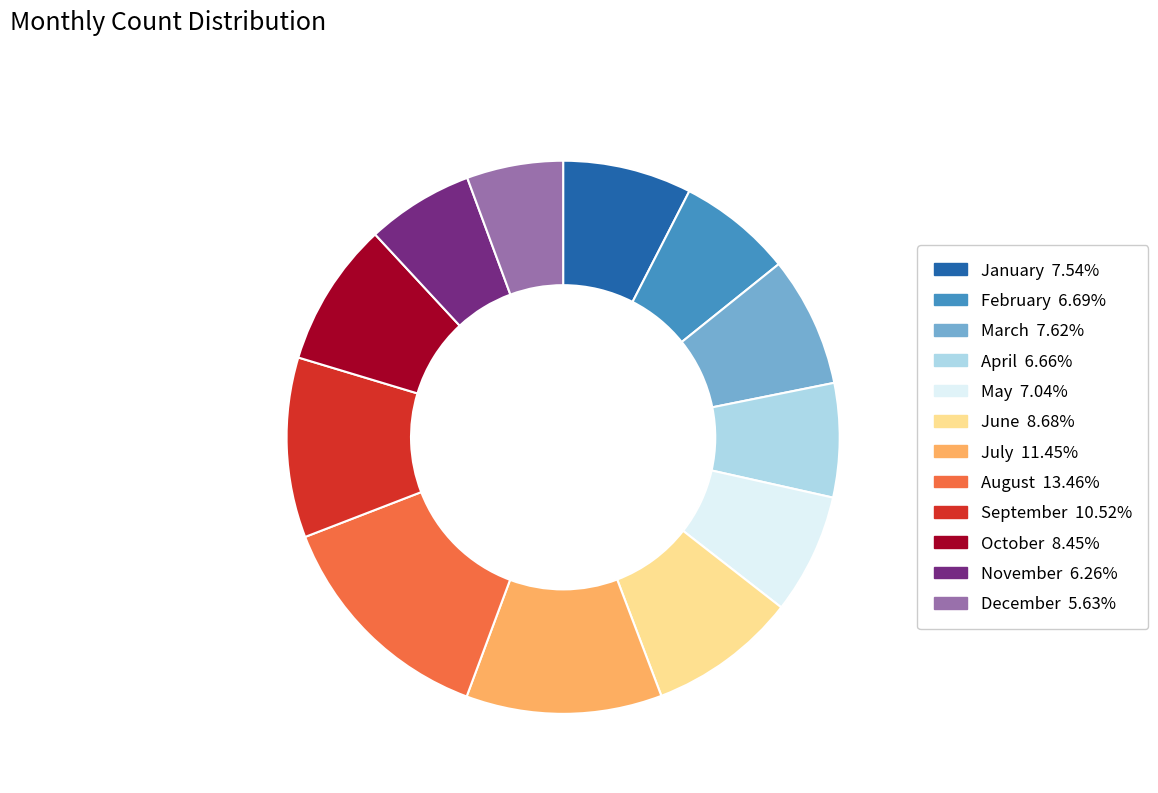

Approximately how many times larger is the value at February compared to September?

0.6